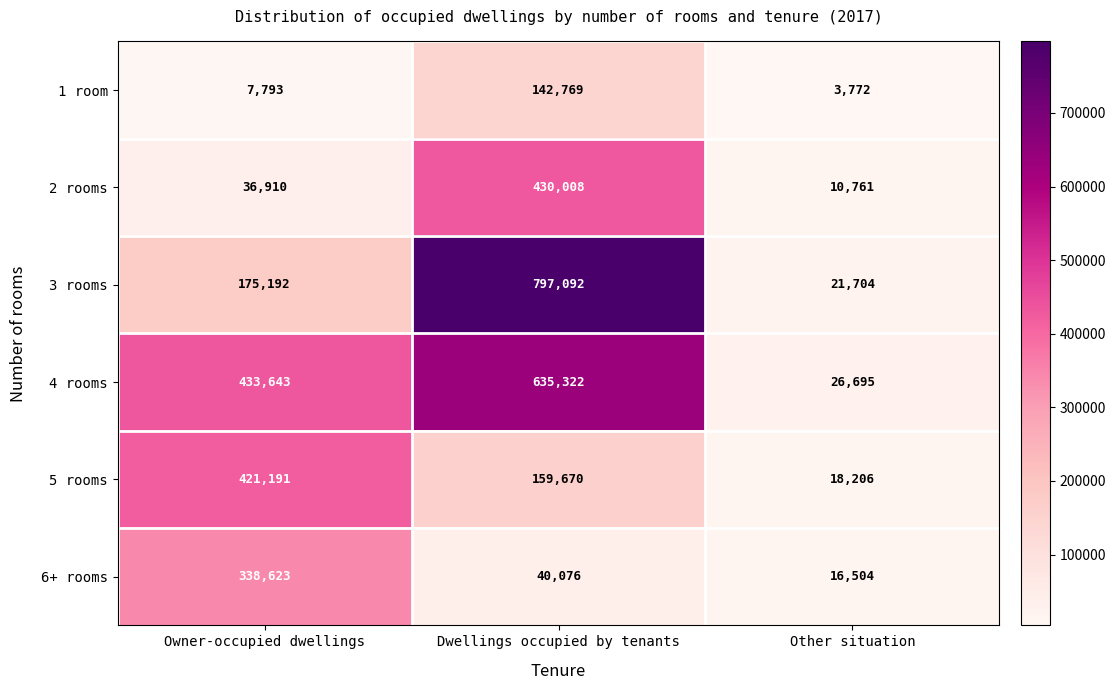

How many distinct data groups are displayed?

6